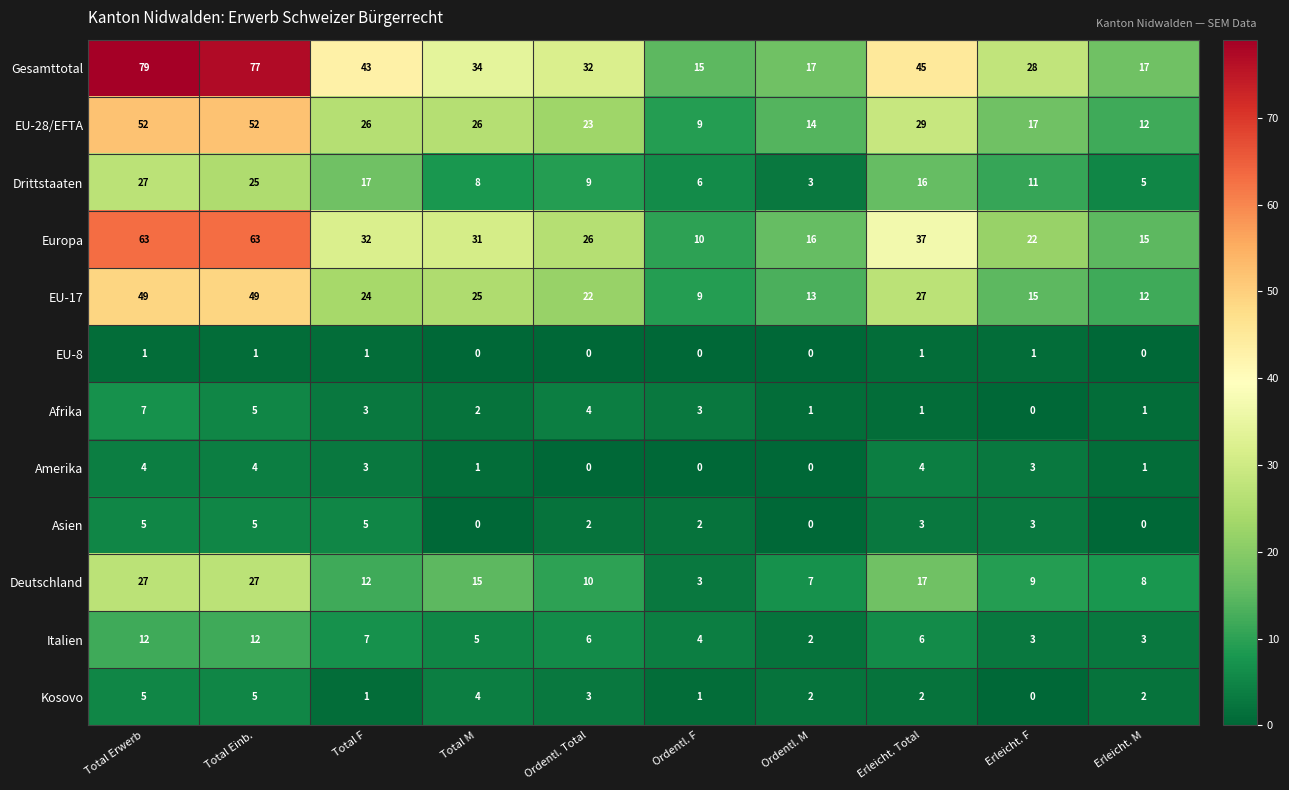

What is the sum of all Deutschland values?

135